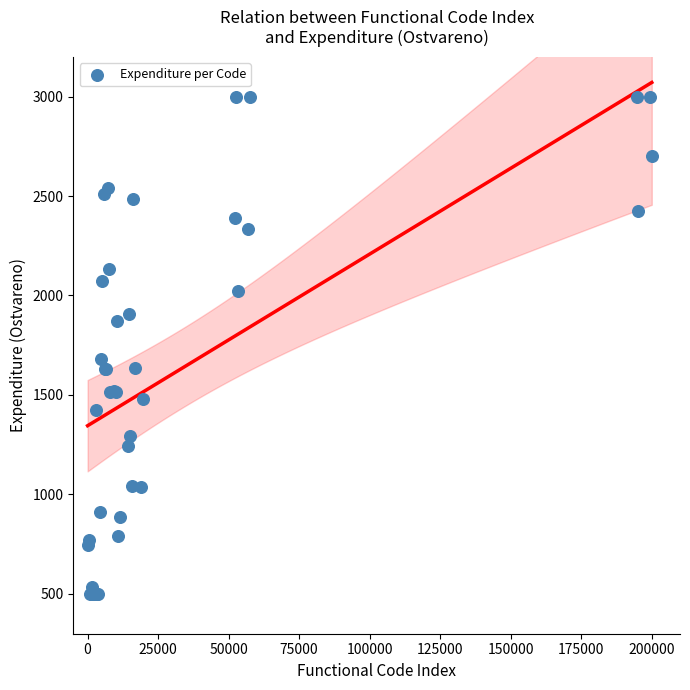

What Y value in the scatter plot is closest to 1750?

1680.9